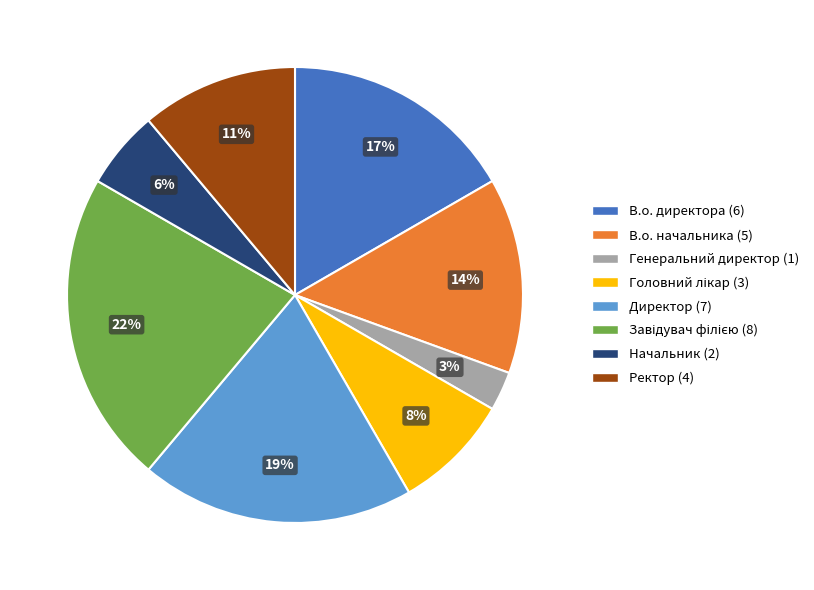

To the nearest percent, what percentage of the pie is Ректор?

11%